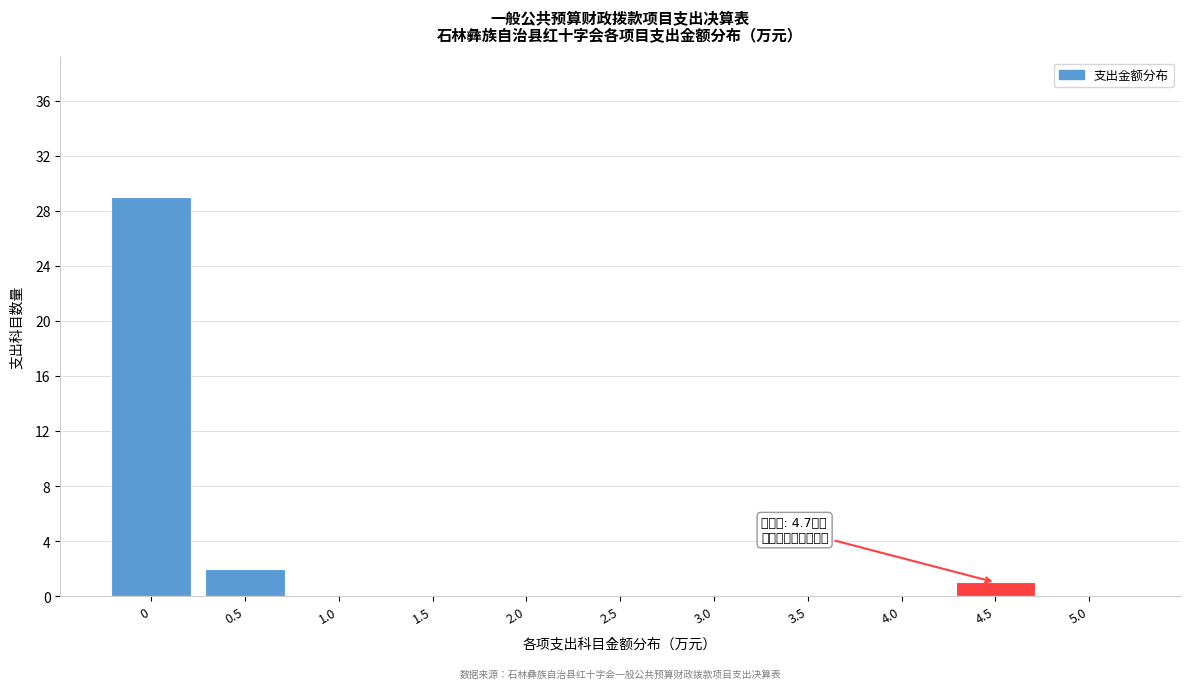

Reading left to right, transcribe all the data shown in this chart.

0=29	0.5=2	1.0=0	1.5=0	2.0=0	2.5=0	3.0=0	3.5=0	4.0=0	4.5=1	5.0=0